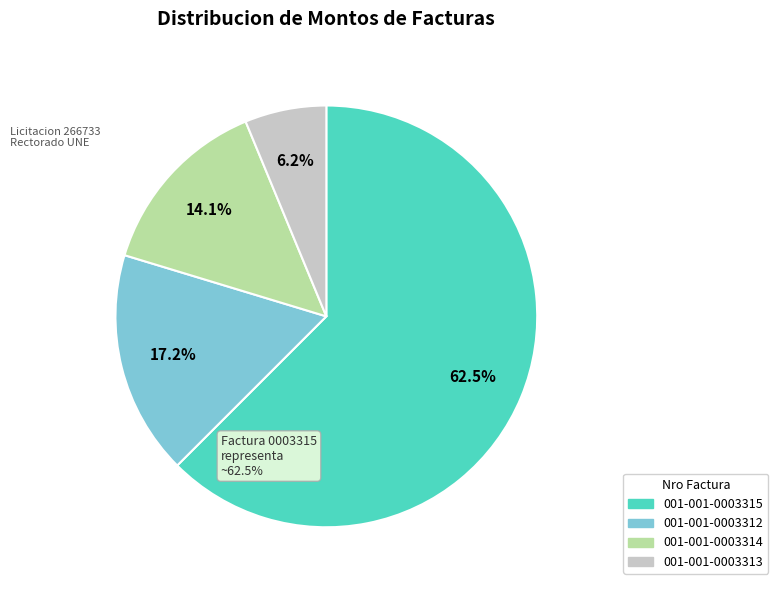

To the nearest percent, what is the combined percentage of 001-001-0003315 and 001-001-0003313?

69%